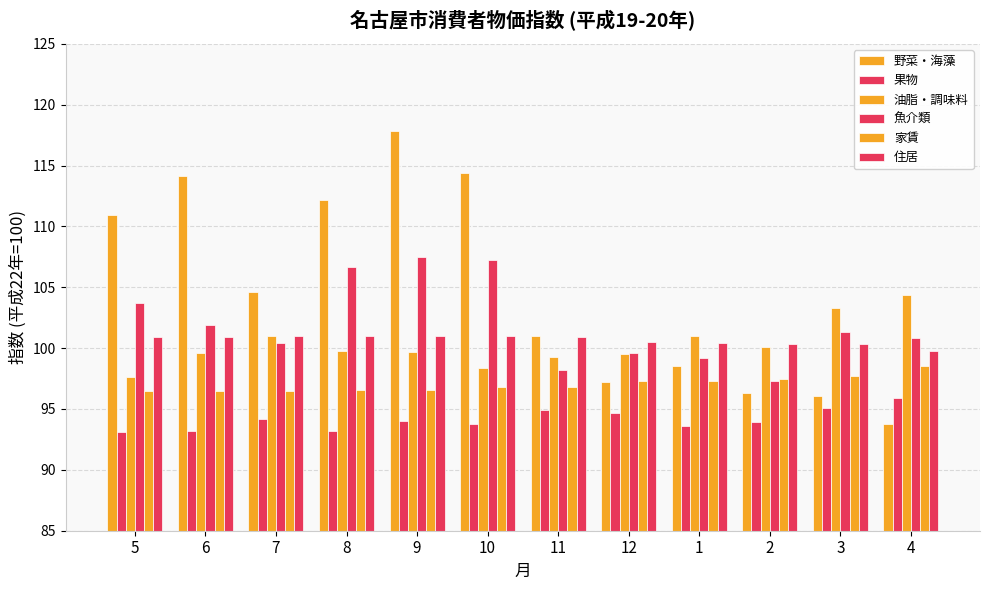

How many series are shown in this chart?

6